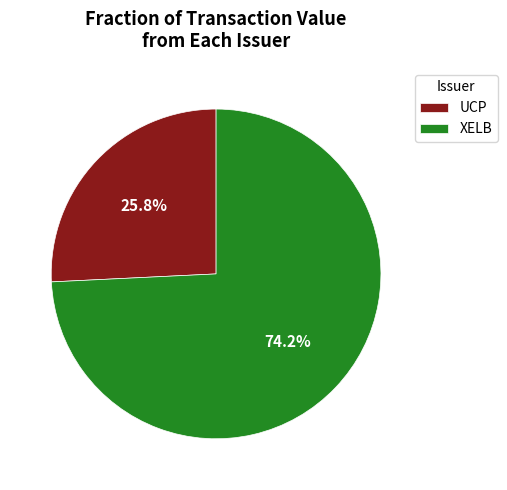

What is the smallest slice in the pie chart?

UCP